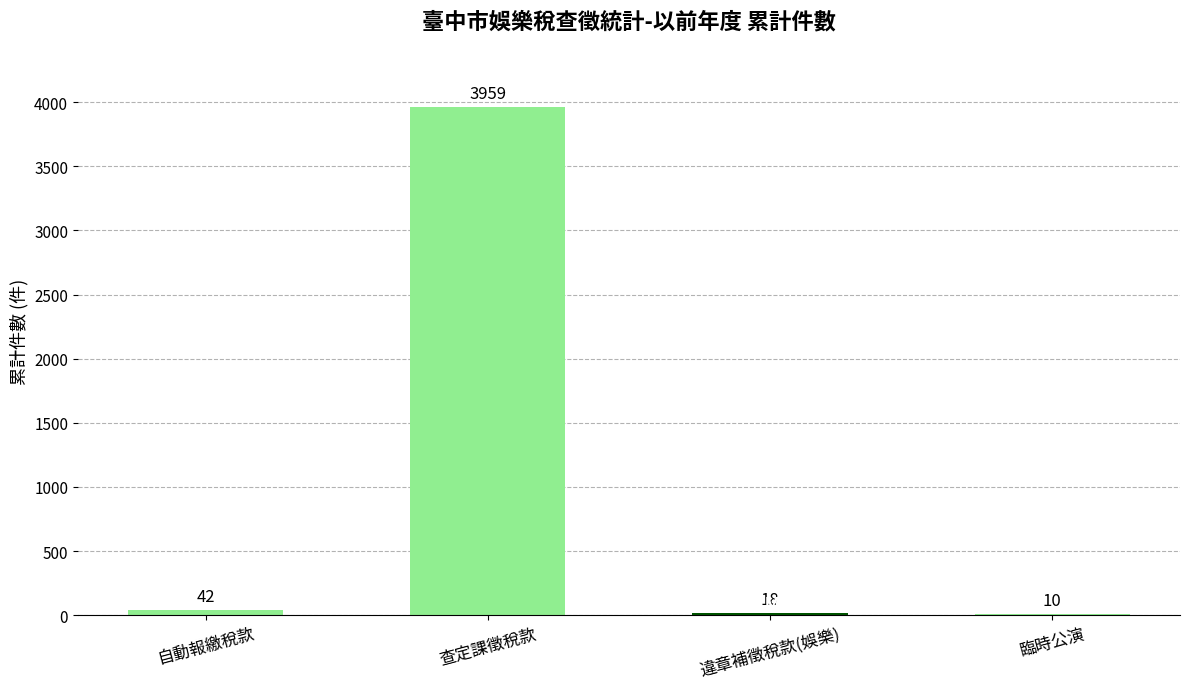

The value at 自動報繳稅款 is 42. True or false?

True